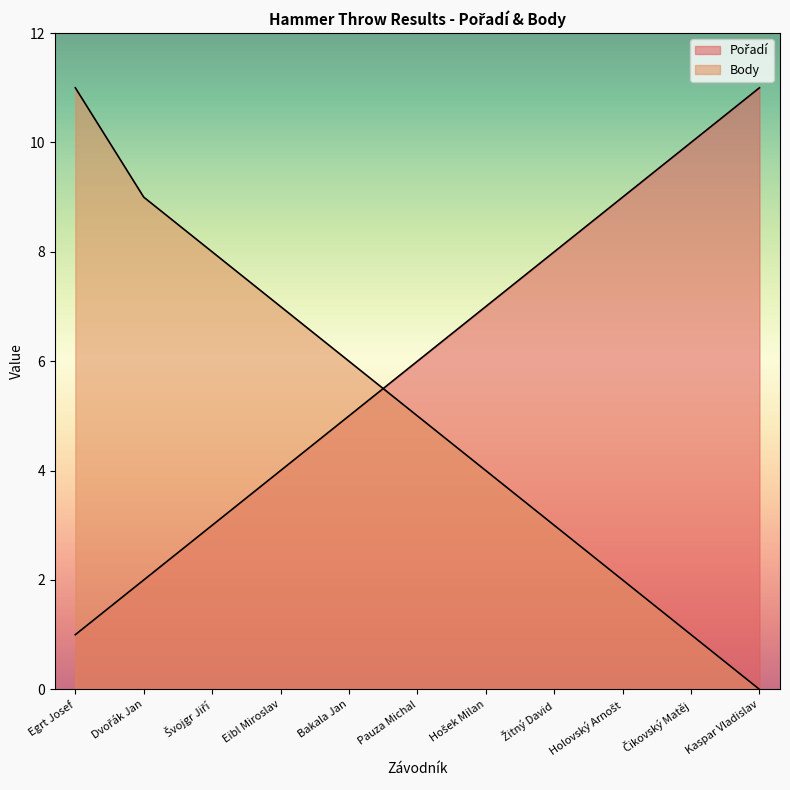

What is the average value of the Body series?

5